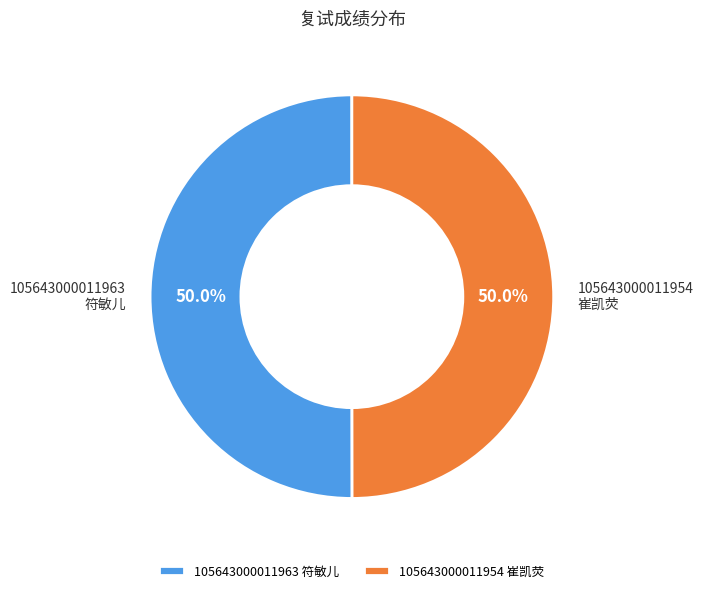

What is the ratio of the value at 105643000011954 崔凯荧 to the value at 105643000011963 符敏儿?

1.0